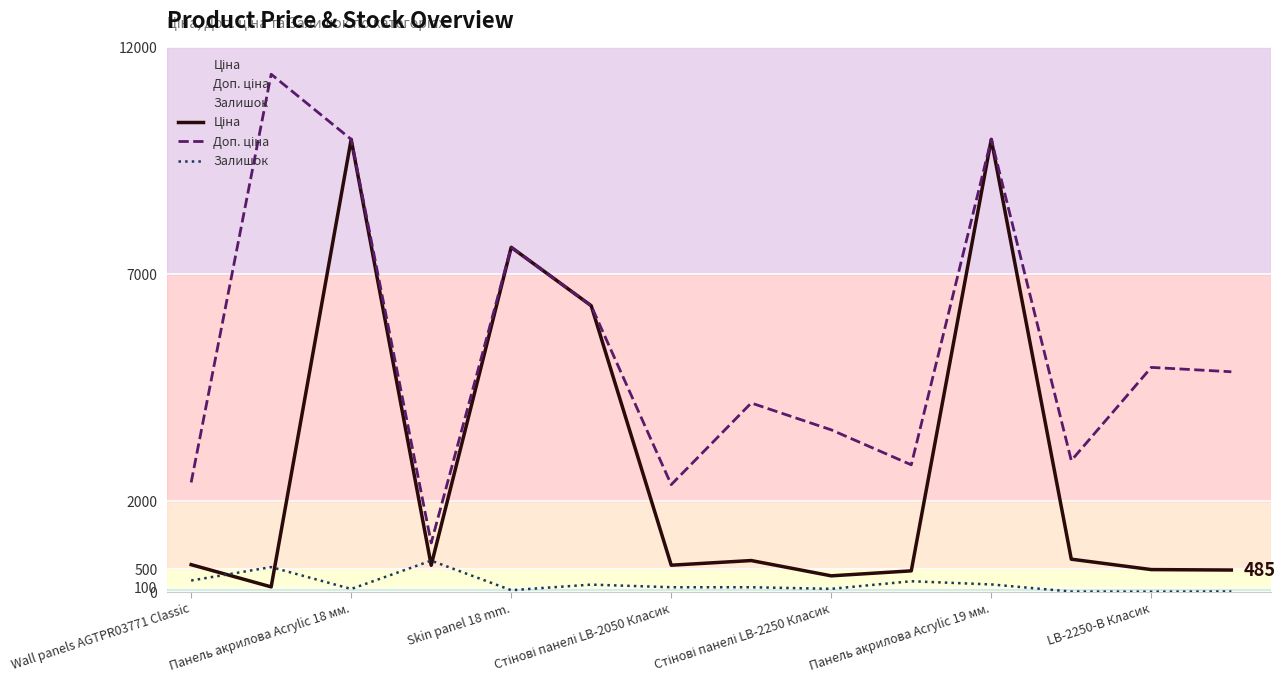

Which series has the widest spread of values?

Доп. ціна